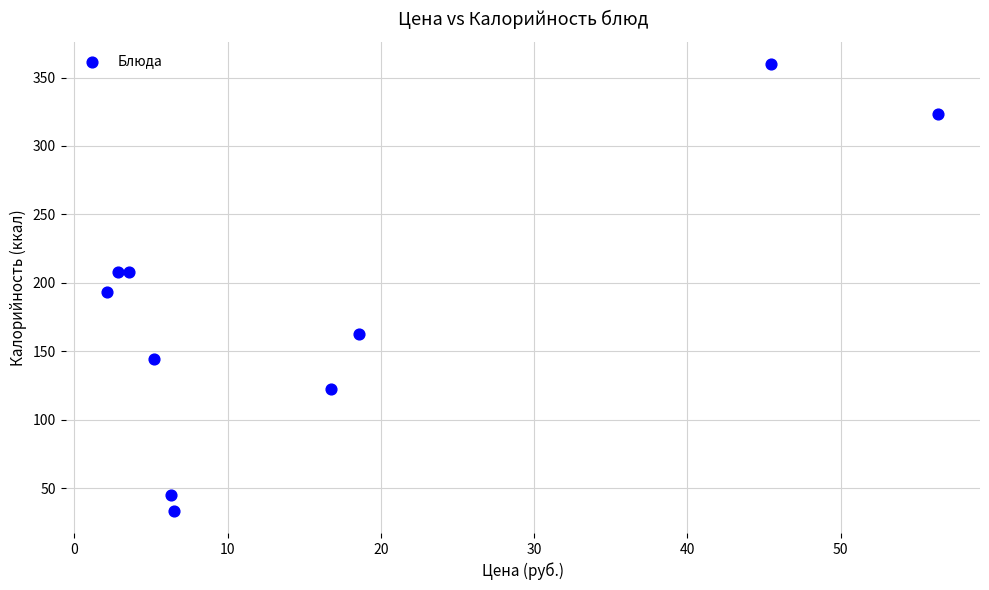

What is the average Y value?

180.1